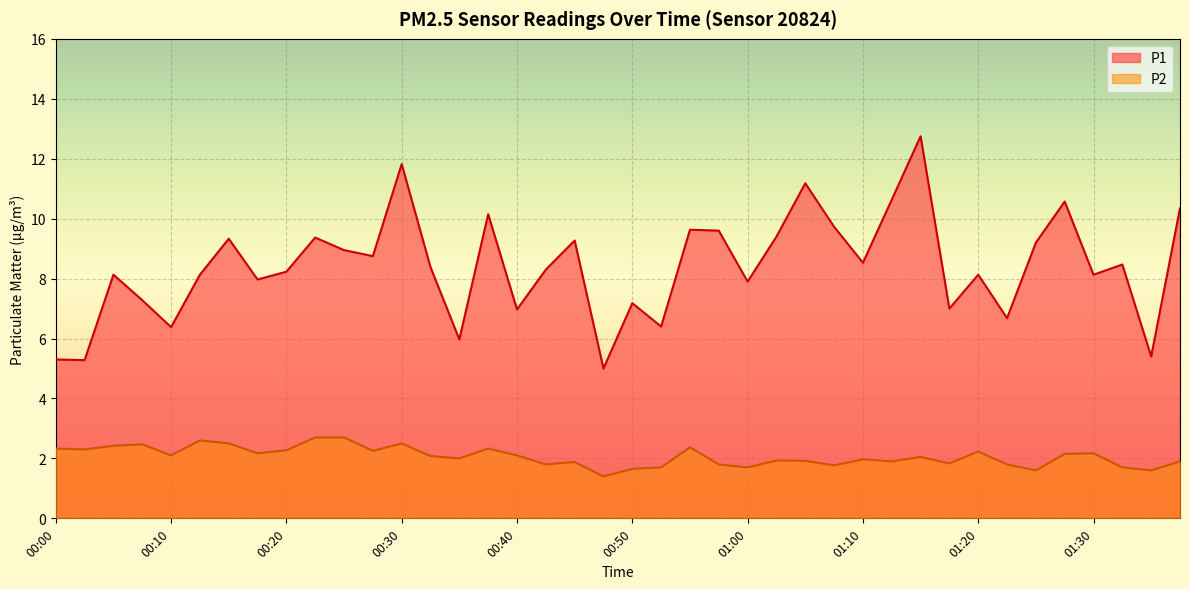

What is the label of the 23rd point from the left?

00:55